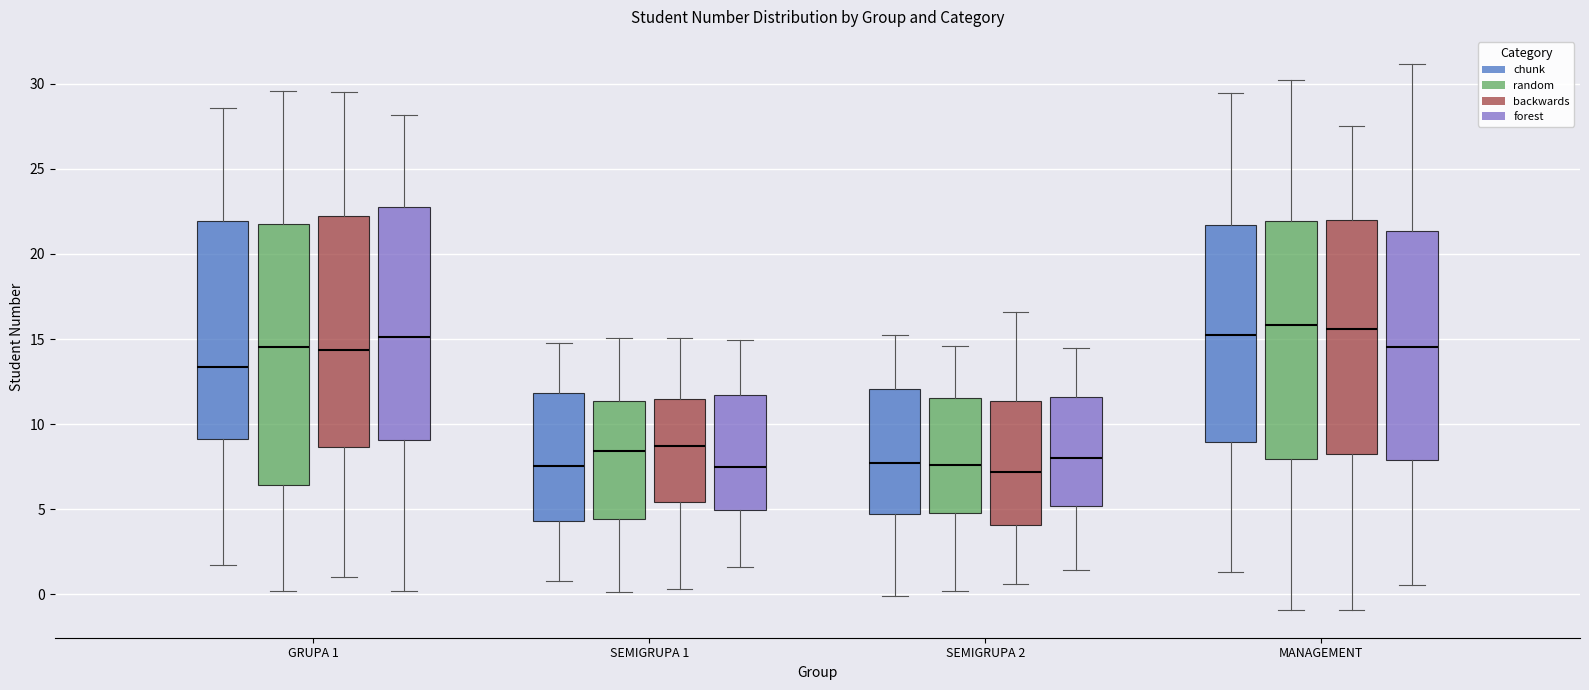

Reading left to right, transcribe this box plot: for each box, give where its median line is, the range the box spans, and where its two whiskers end, as read against the y-axis. The values are not printed on the chart, so give them approximately, as read against the axis.

GRUPA 1 (chunk): median 13.5, box 9.0 to 22.0, whiskers 1.5 to 28.5
GRUPA 1 (random): median 14.5, box 6.5 to 21.5, whiskers 0.0 to 29.5
GRUPA 1 (backwards): median 14.5, box 8.5 to 22.0, whiskers 1.0 to 29.5
GRUPA 1 (forest): median 15.0, box 9.0 to 23.0, whiskers 0.0 to 28.0
SEMIGRUPA 1 (chunk): median 7.5, box 4.5 to 12.0, whiskers 1.0 to 15.0
SEMIGRUPA 1 (random): median 8.5, box 4.5 to 11.5, whiskers 0.0 to 15.0
SEMIGRUPA 1 (backwards): median 8.5, box 5.5 to 11.5, whiskers 0.5 to 15.0
SEMIGRUPA 1 (forest): median 7.5, box 5.0 to 11.5, whiskers 1.5 to 15.0
SEMIGRUPA 2 (chunk): median 7.5, box 4.5 to 12.0, whiskers 0.0 to 15.0
SEMIGRUPA 2 (random): median 7.5, box 5.0 to 11.5, whiskers 0.0 to 14.5
SEMIGRUPA 2 (backwards): median 7.0, box 4.0 to 11.5, whiskers 0.5 to 16.5
SEMIGRUPA 2 (forest): median 8.0, box 5.0 to 11.5, whiskers 1.5 to 14.5
MANAGEMENT (chunk): median 15.0, box 9.0 to 21.5, whiskers 1.5 to 29.5
MANAGEMENT (random): median 16.0, box 8.0 to 22.0, whiskers -1.0 to 30.0
MANAGEMENT (backwards): median 15.5, box 8.5 to 22.0, whiskers -1.0 to 27.5
MANAGEMENT (forest): median 14.5, box 8.0 to 21.5, whiskers 0.5 to 31.0